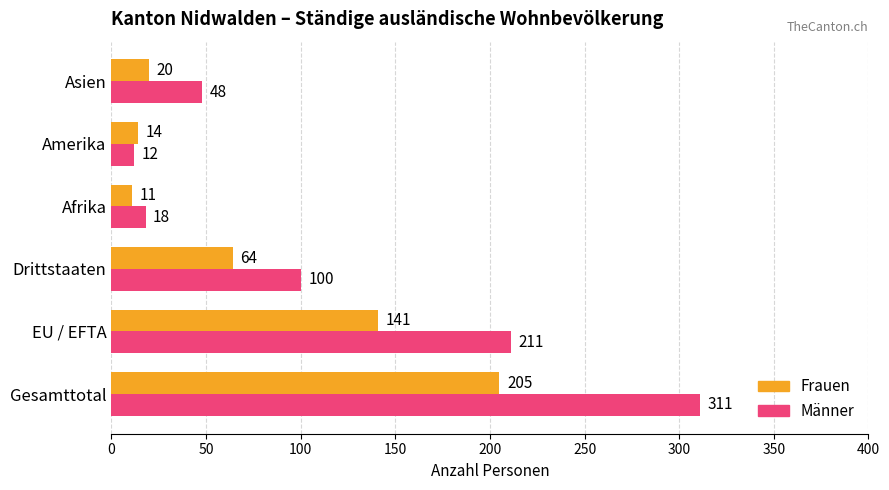

At which label does Frauen reach its minimum?

Afrika